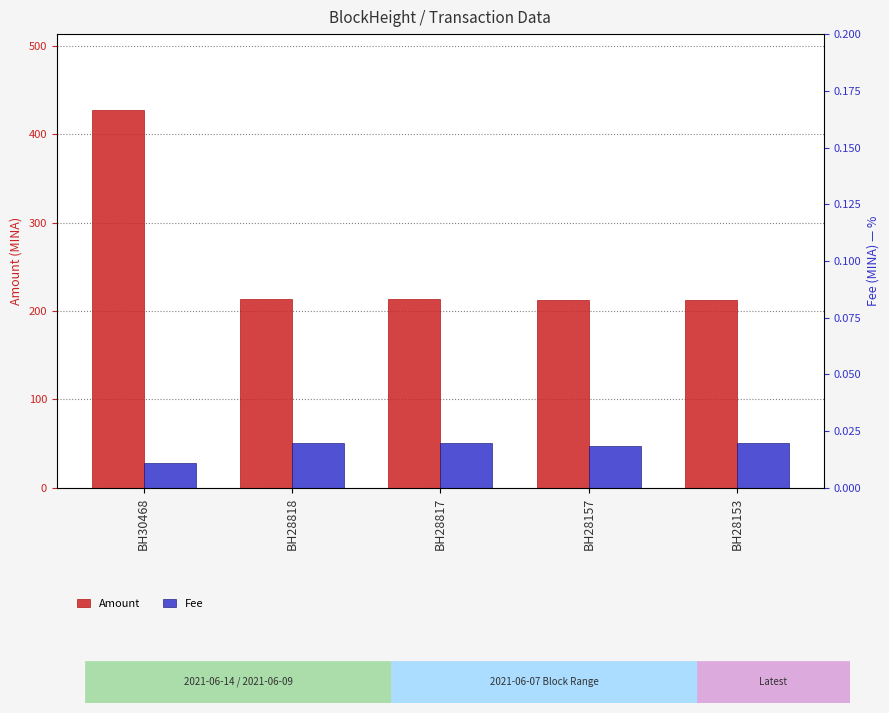

Between BH28818 and BH28153, which series saw the biggest shift?

Amount